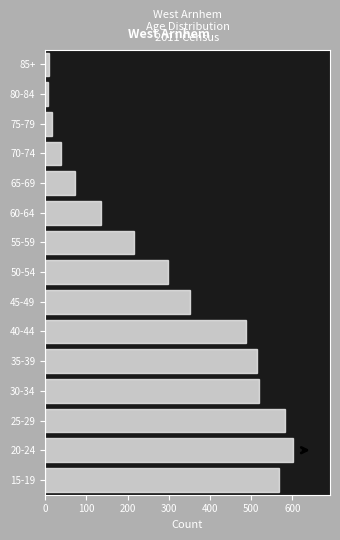

The chart shows a value of 195 at 20-24. True or false?

False